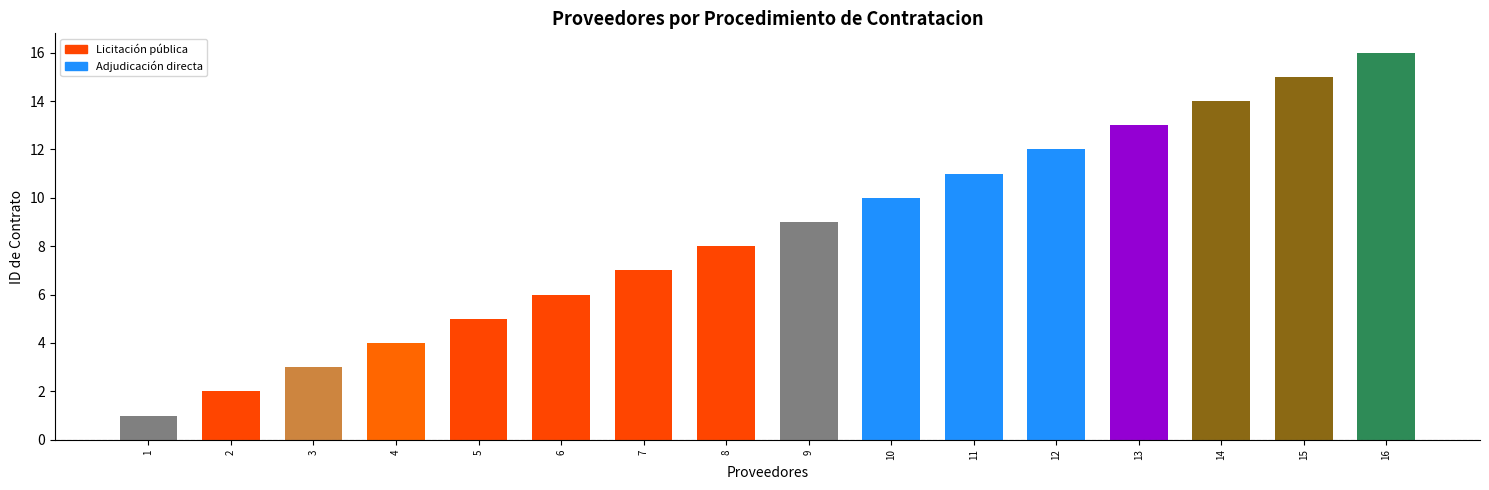

Does the chart contain any negative values?

No